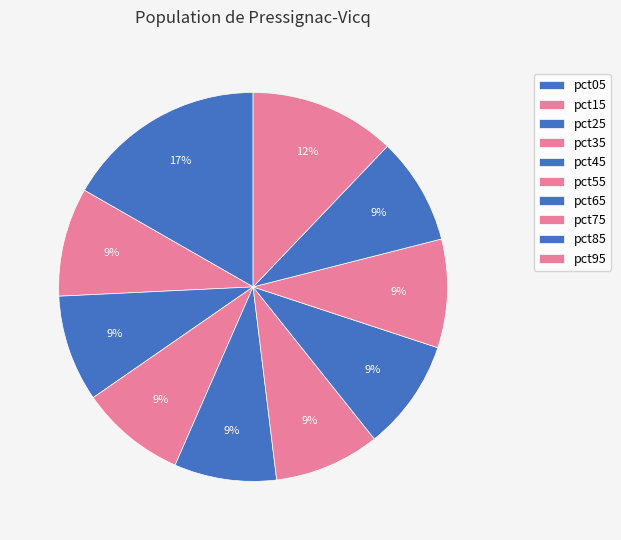

Count the number of slices in the pie.

10